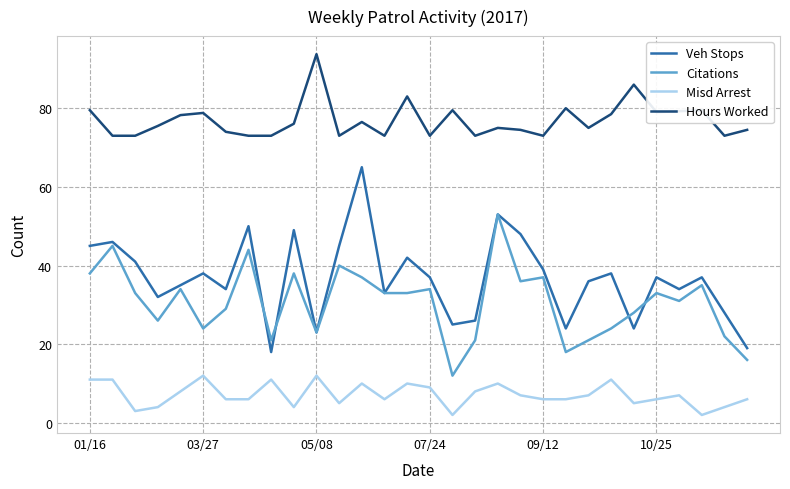

Which series has the widest spread of values?

Veh Stops